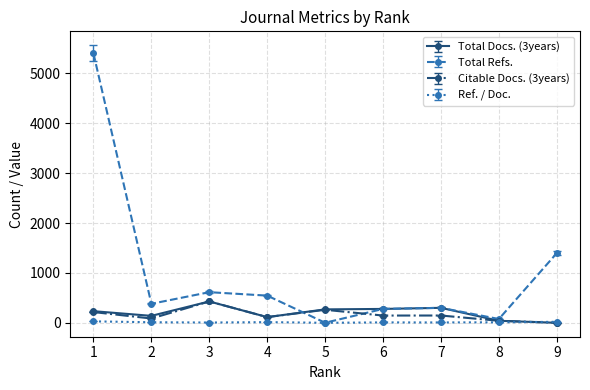

At how many categories does at least one series exceed 939?

2